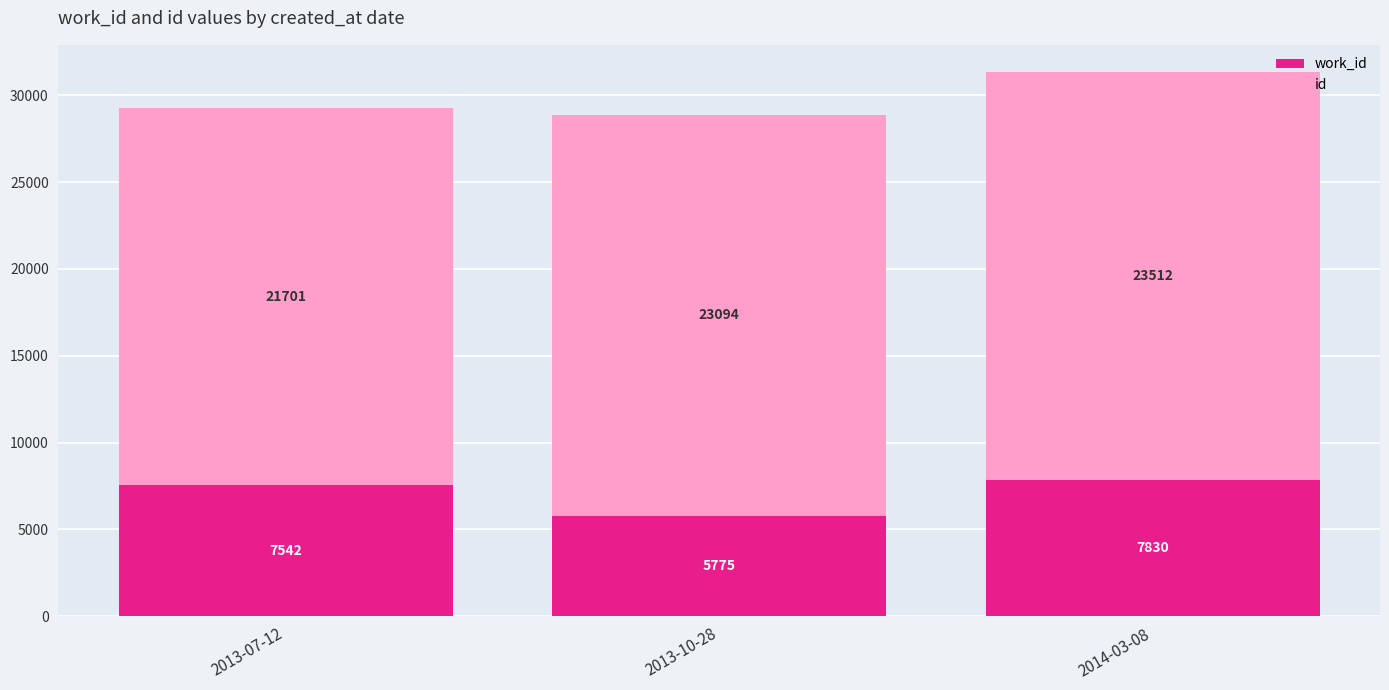

At which category is the sum across all series the highest?

2014-03-08